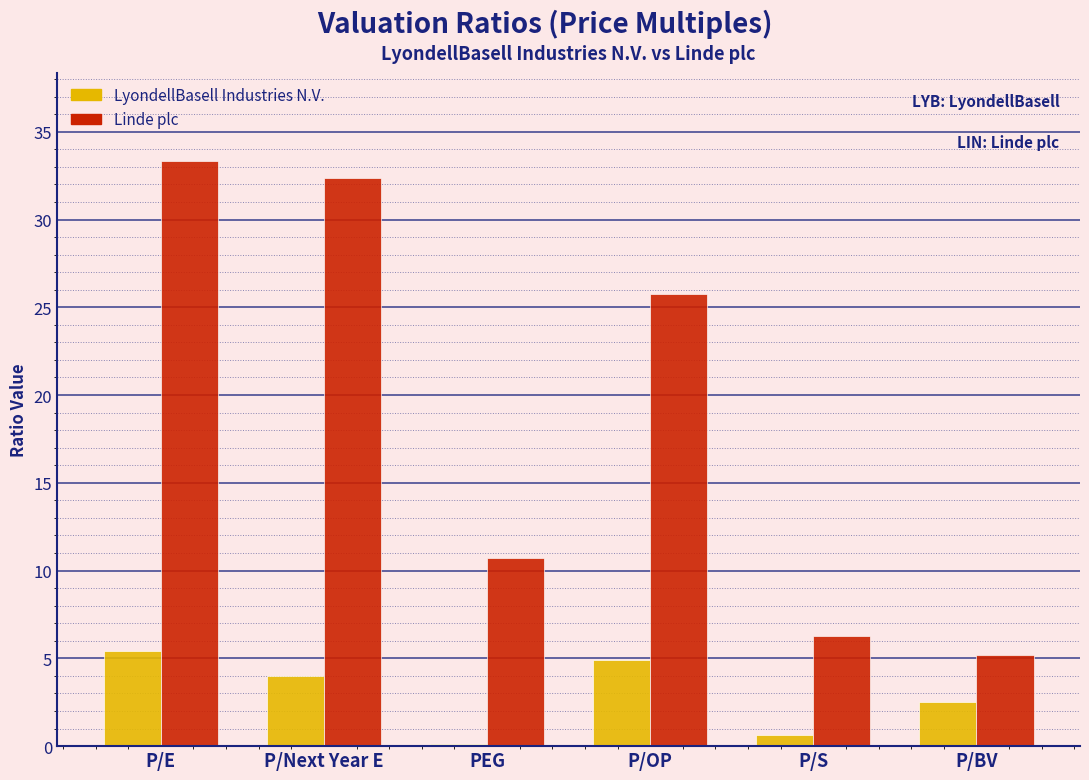

Rank the series by their maximum value, from highest to lowest.

Linde plc, LyondellBasell Industries N.V.